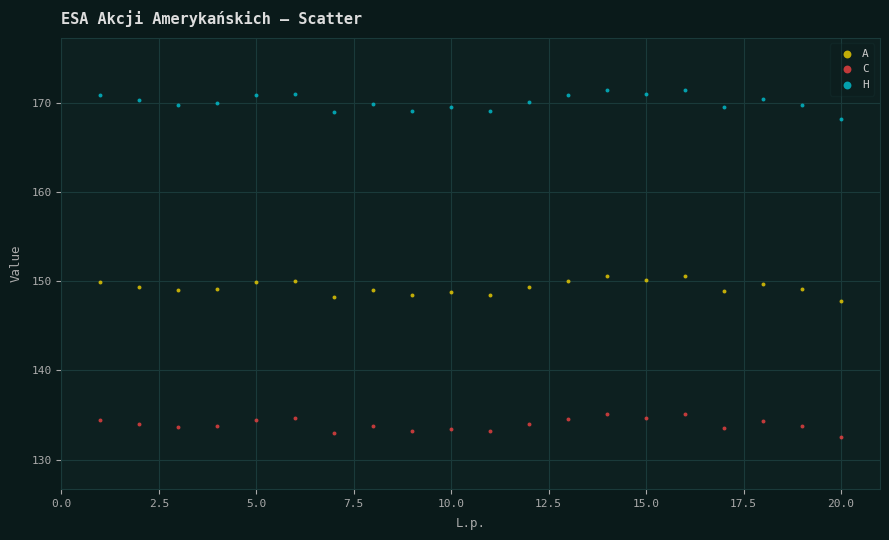

Which series contains the lowest Y value?

C